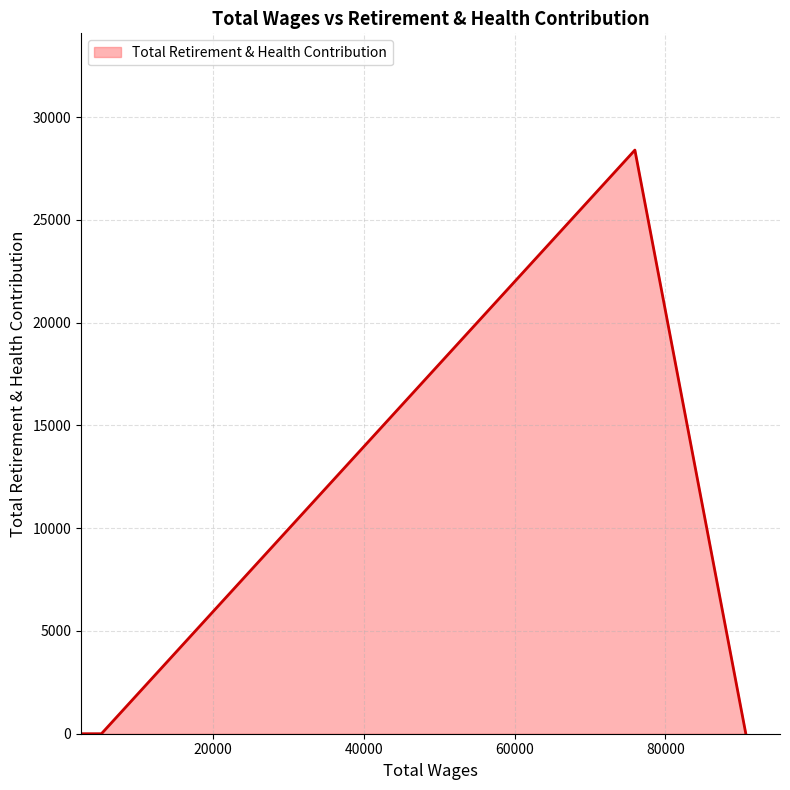

What is the sum of all values?

28402